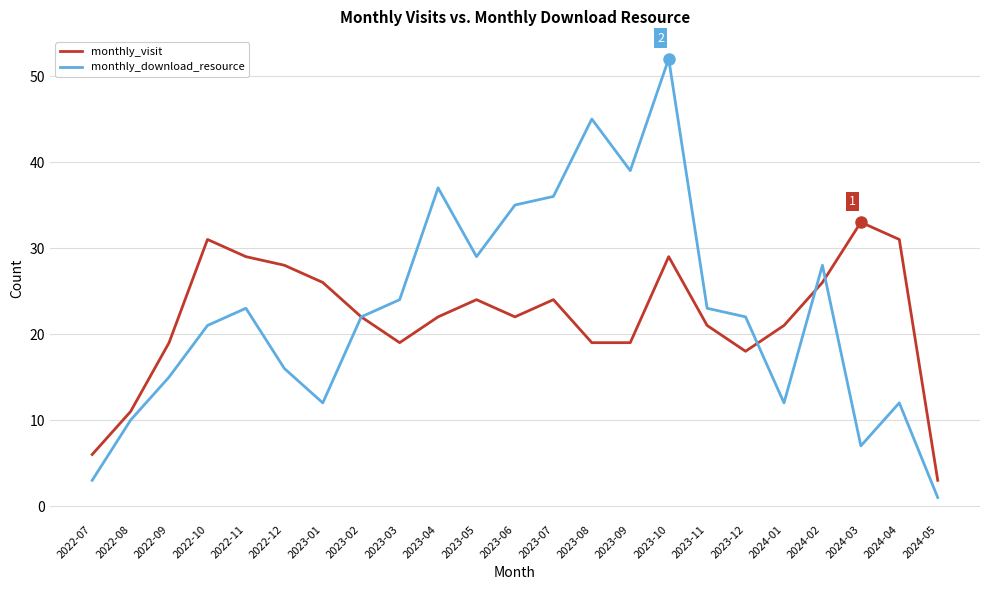

The monthly_download_resource series shows 45 at 2023-08. True or false?

True